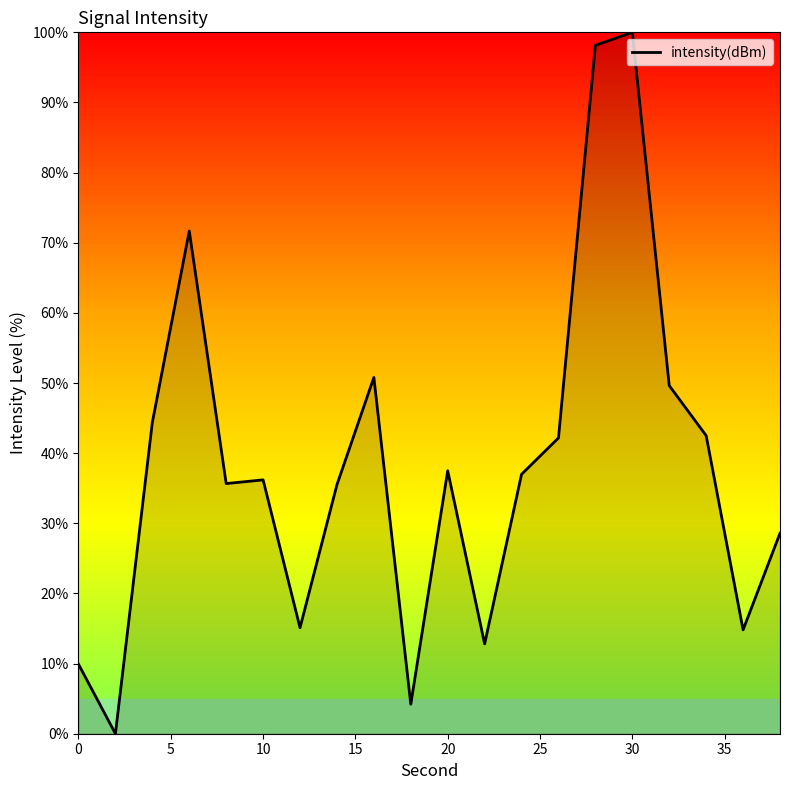

What is the difference between the maximum and minimum values?

100.0